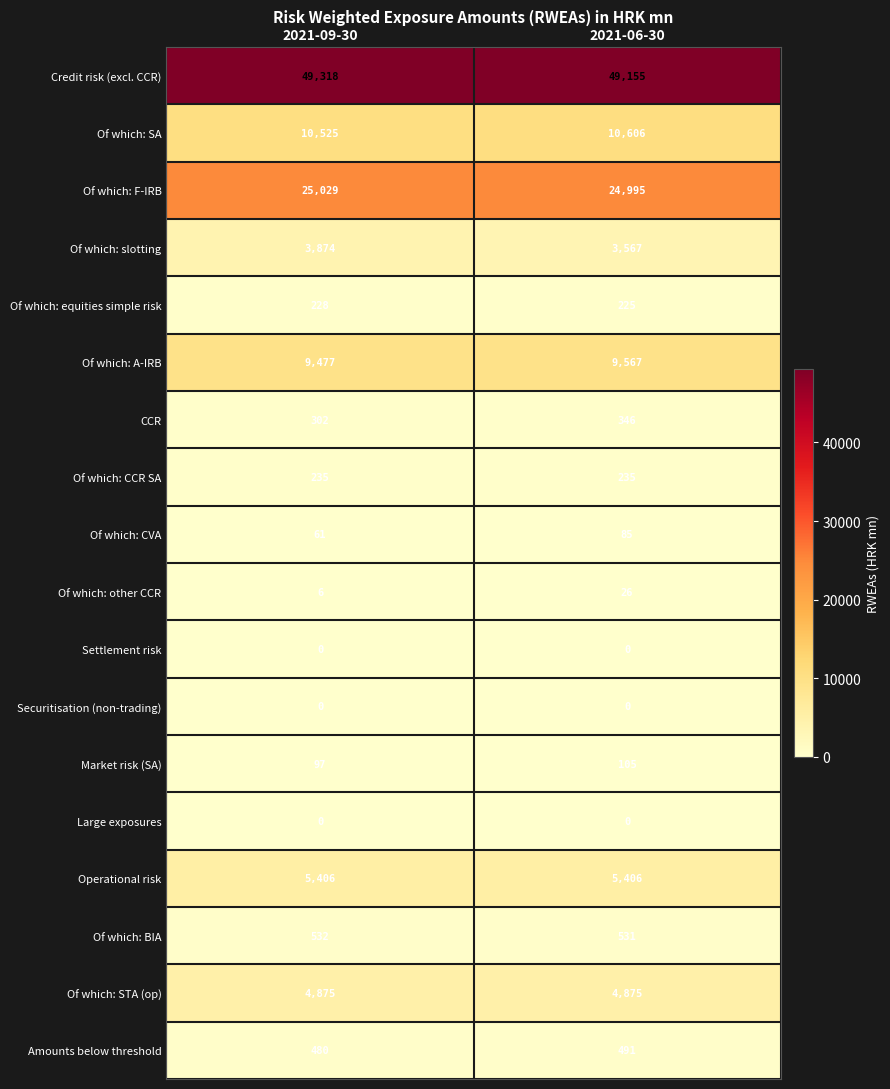

List the labels in order of CCR value, largest first.

2021-06-30, 2021-09-30